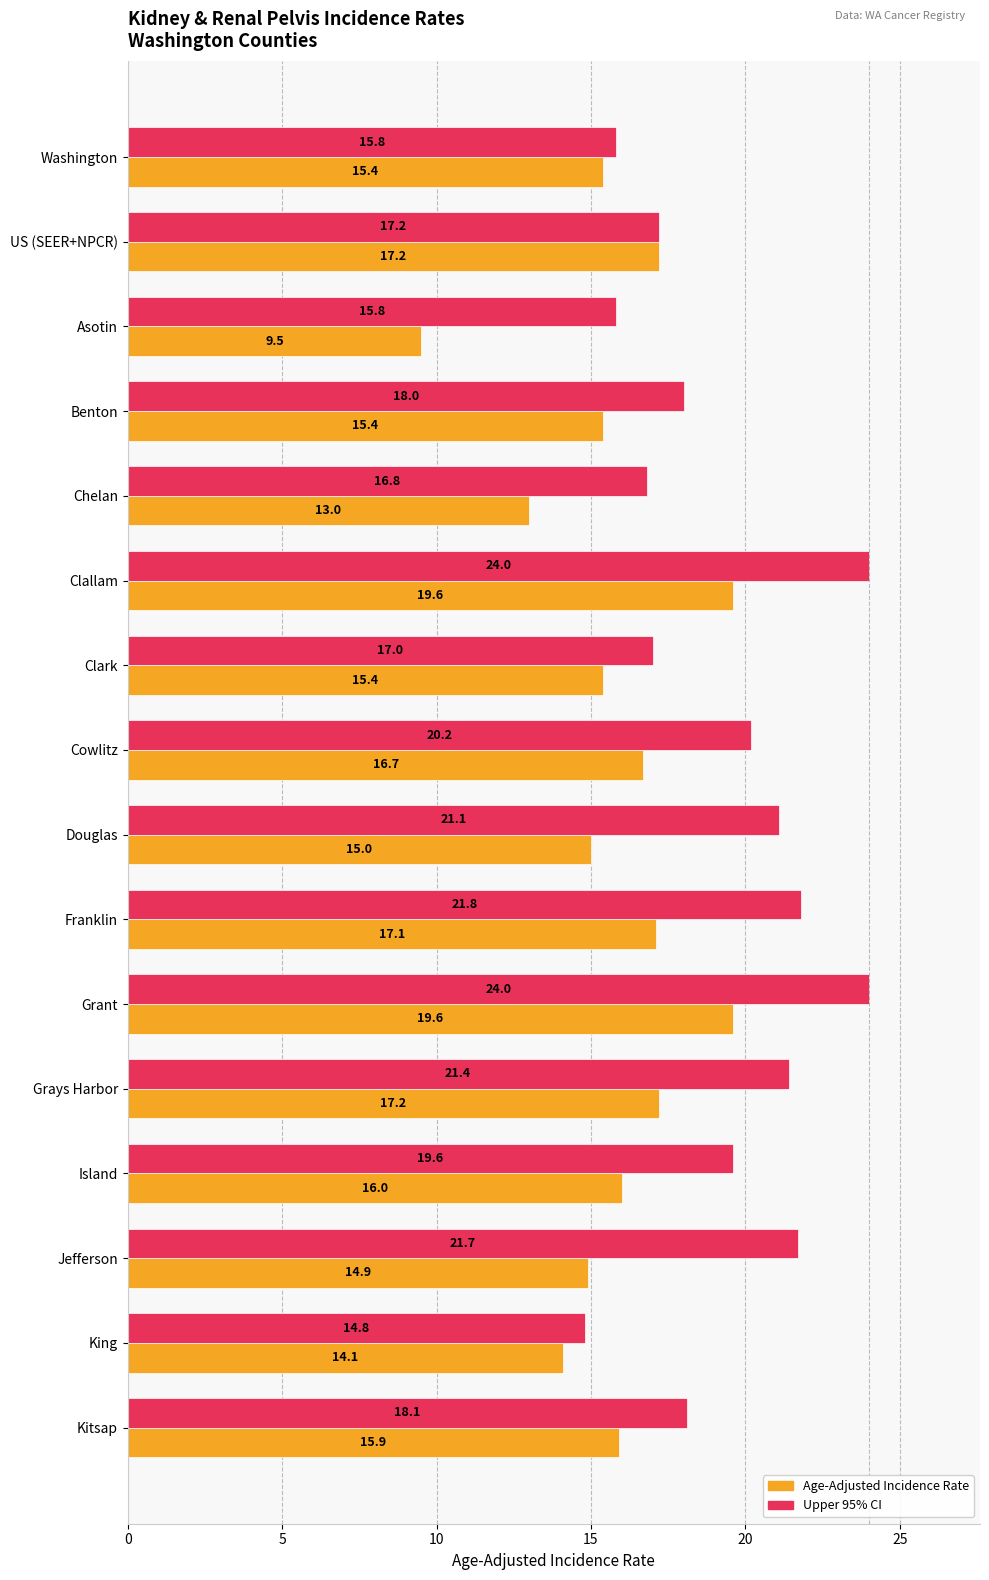

Is it true that Upper 95% CI equals 21.8 at Franklin?

True